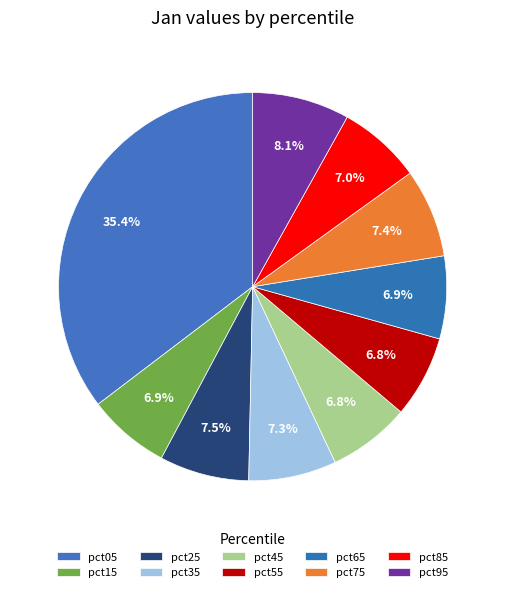

Is there any slice that represents more than half of the pie?

No